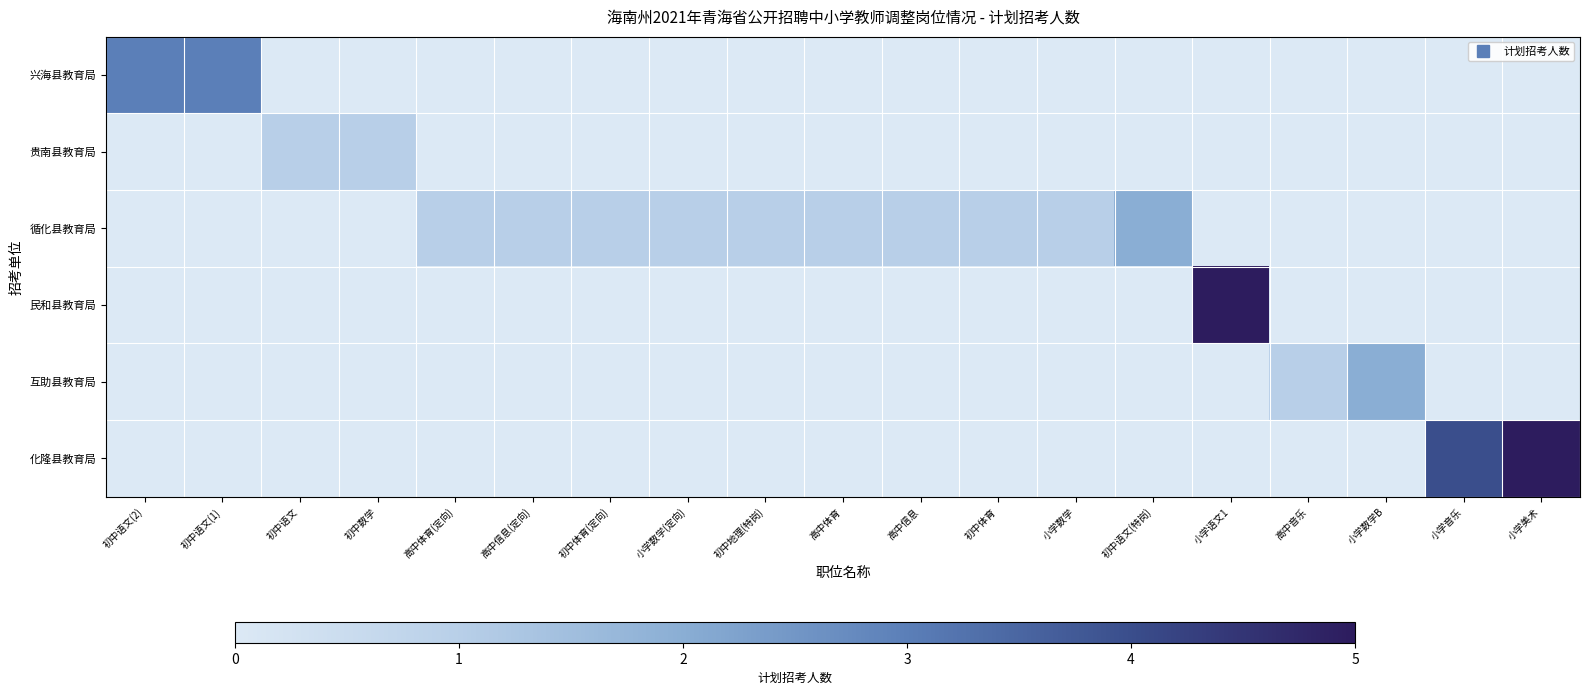

Reading right to left, transcribe all the data shown in this chart.

兴海县教育局: 小学美术=0	小学音乐=0	小学数学B=0	高中音乐=0	小学语文1=0	初中语文(特岗)=0	小学数学=0	初中体育=0	高中信息=0	高中体育=0	初中地理(特岗)=0	小学数学(定向)=0	初中体育(定向)=0	高中信息(定向)=0	高中体育(定向)=0	初中数学=0	初中语文=0	初中语文(1)=3	初中语文(2)=3
贵南县教育局: 小学美术=0	小学音乐=0	小学数学B=0	高中音乐=0	小学语文1=0	初中语文(特岗)=0	小学数学=0	初中体育=0	高中信息=0	高中体育=0	初中地理(特岗)=0	小学数学(定向)=0	初中体育(定向)=0	高中信息(定向)=0	高中体育(定向)=0	初中数学=1	初中语文=1	初中语文(1)=0	初中语文(2)=0
循化县教育局: 小学美术=0	小学音乐=0	小学数学B=0	高中音乐=0	小学语文1=0	初中语文(特岗)=2	小学数学=1	初中体育=1	高中信息=1	高中体育=1	初中地理(特岗)=1	小学数学(定向)=1	初中体育(定向)=1	高中信息(定向)=1	高中体育(定向)=1	初中数学=0	初中语文=0	初中语文(1)=0	初中语文(2)=0
民和县教育局: 小学美术=0	小学音乐=0	小学数学B=0	高中音乐=0	小学语文1=5	初中语文(特岗)=0	小学数学=0	初中体育=0	高中信息=0	高中体育=0	初中地理(特岗)=0	小学数学(定向)=0	初中体育(定向)=0	高中信息(定向)=0	高中体育(定向)=0	初中数学=0	初中语文=0	初中语文(1)=0	初中语文(2)=0
互助县教育局: 小学美术=0	小学音乐=0	小学数学B=2	高中音乐=1	小学语文1=0	初中语文(特岗)=0	小学数学=0	初中体育=0	高中信息=0	高中体育=0	初中地理(特岗)=0	小学数学(定向)=0	初中体育(定向)=0	高中信息(定向)=0	高中体育(定向)=0	初中数学=0	初中语文=0	初中语文(1)=0	初中语文(2)=0
化隆县教育局: 小学美术=5	小学音乐=4	小学数学B=0	高中音乐=0	小学语文1=0	初中语文(特岗)=0	小学数学=0	初中体育=0	高中信息=0	高中体育=0	初中地理(特岗)=0	小学数学(定向)=0	初中体育(定向)=0	高中信息(定向)=0	高中体育(定向)=0	初中数学=0	初中语文=0	初中语文(1)=0	初中语文(2)=0